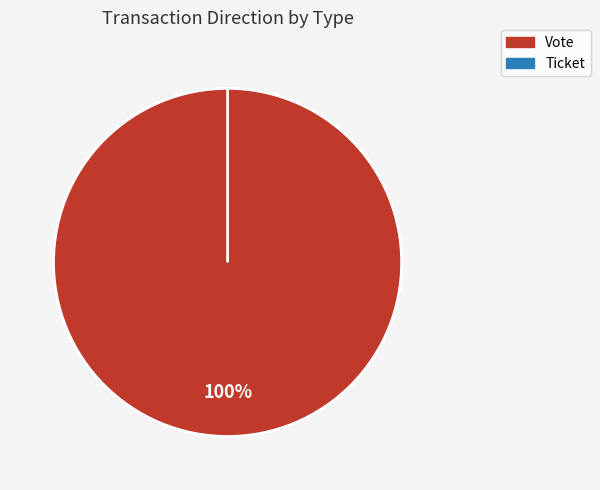

To the nearest percent, what percentage of the pie is Vote?

100%